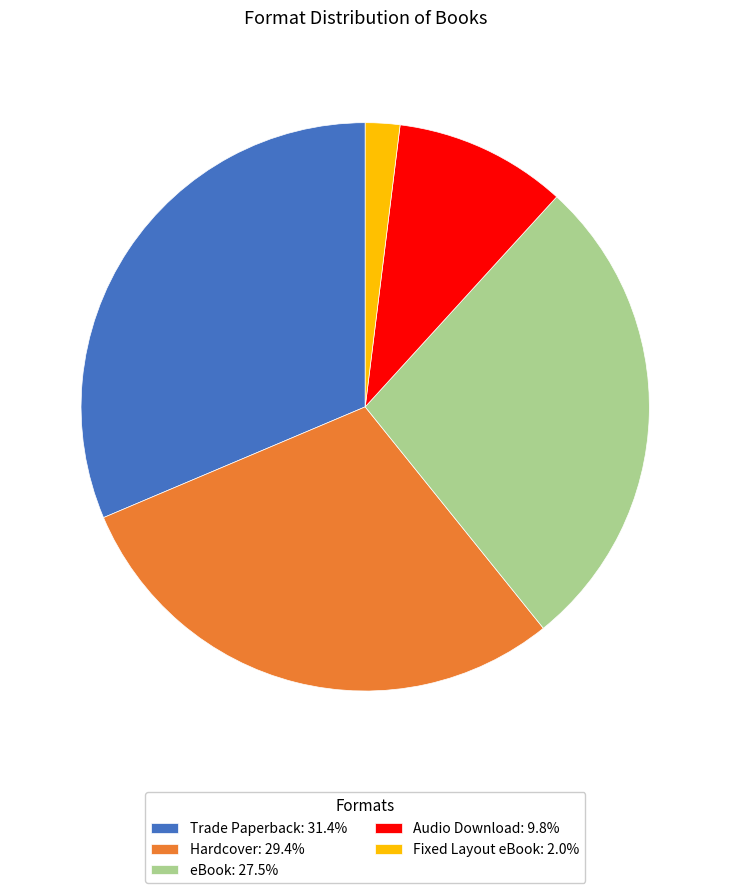

Which category has the smallest portion of the pie?

Fixed Layout eBook